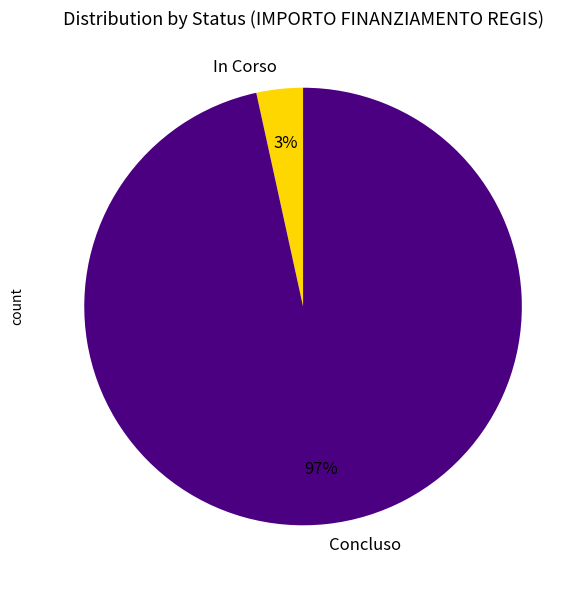

Count the number of slices in the pie.

2